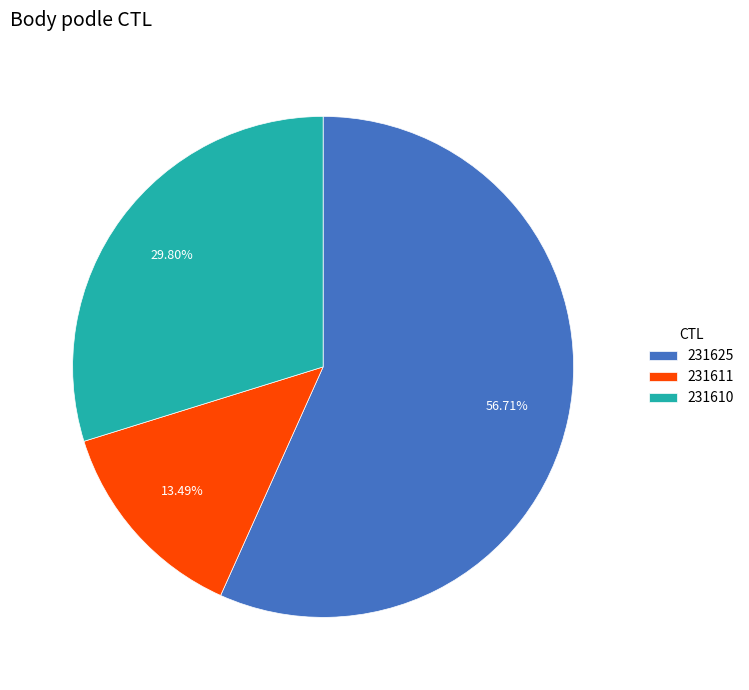

Approximately how many times larger is the value at 231610 compared to 231611?

2.2